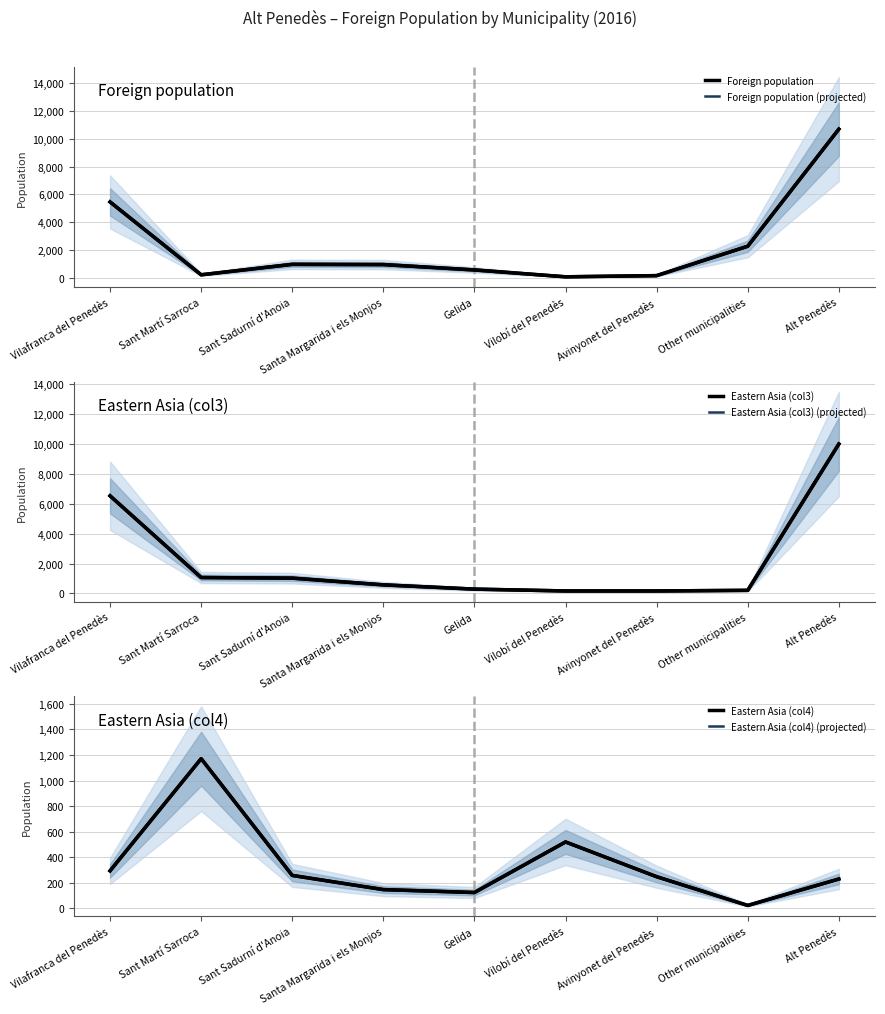

Reading left to right, list all the values displayed in this chart.

Foreign population: 5463	222	972	956	571	77	162	2276	10699
Foreign population (mean): 5463	222	972	956	571	77	162	2276	10699
Eastern Asia (col3): 6531	1061	1020	571	286	163	163	204	10000
Eastern Asia (col3) (mean): 6531	1061	1020	571	286	163	163	204	10000
Eastern Asia (col4): 293	1171	257	146	123	519	247	22	229
Eastern Asia (col4) (mean): 293	1171	257	146	123	519	247	22	229